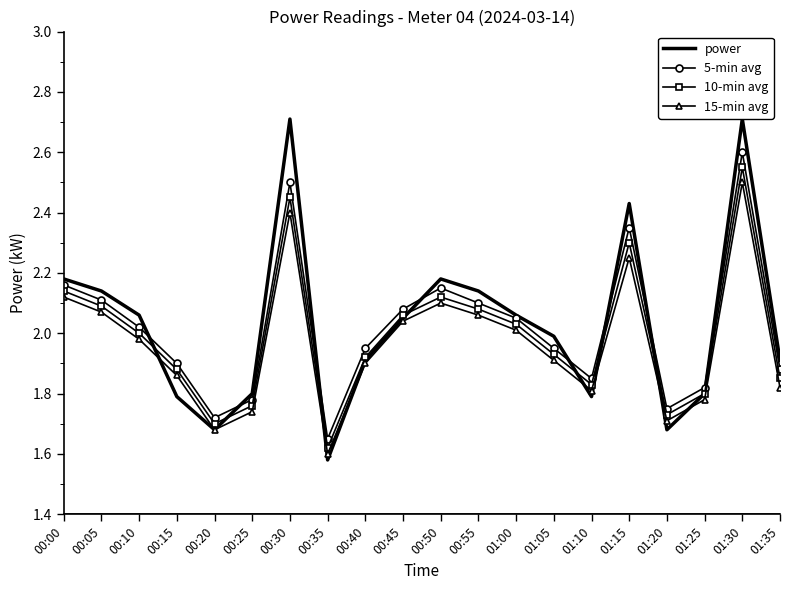

True or false: 5-min avg and 15-min avg intersect in this chart.

False